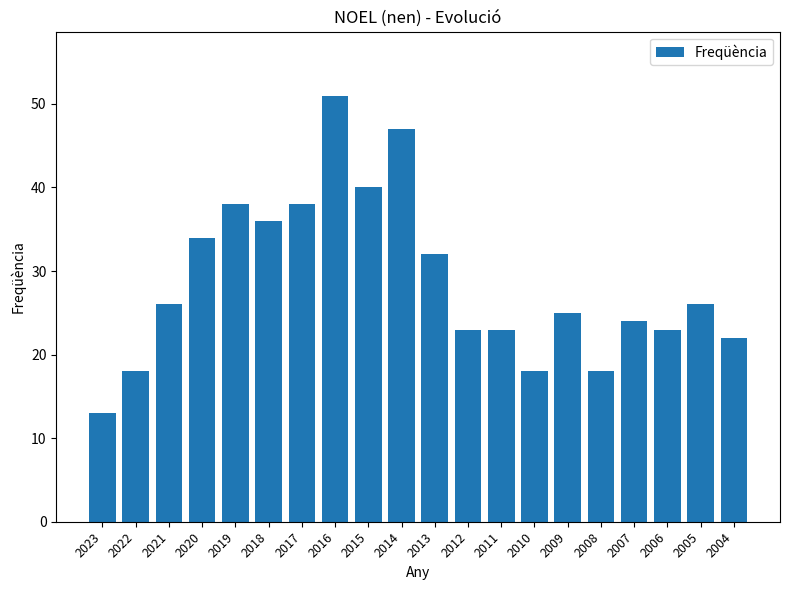

How many distinct data groups are displayed?

1